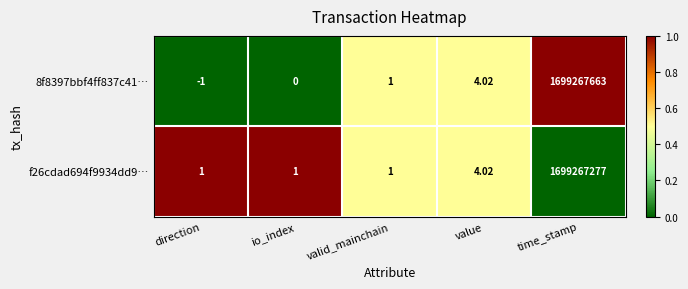

What is the total value across all series at direction?

0.0